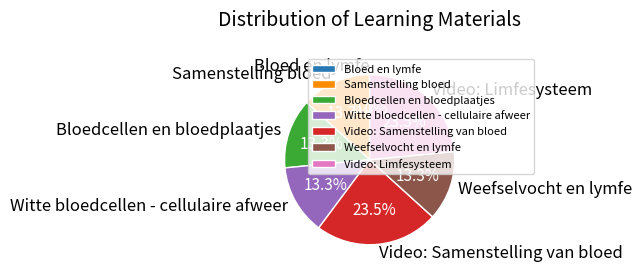

Is there any slice that represents more than half of the pie?

No